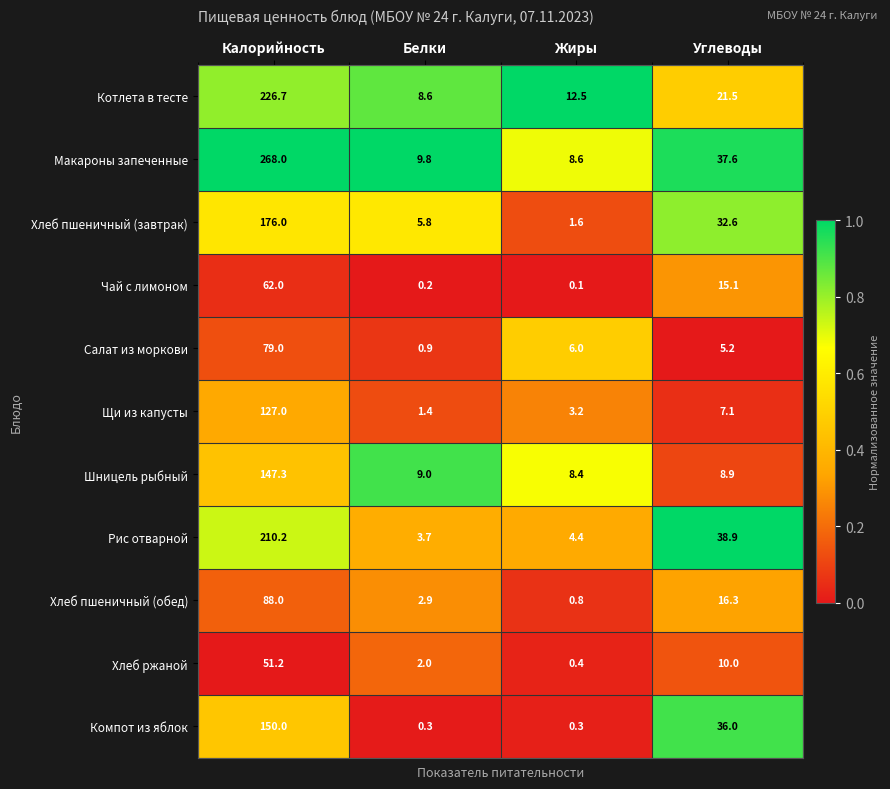

Which series has the widest spread of values?

Макароны запеченные